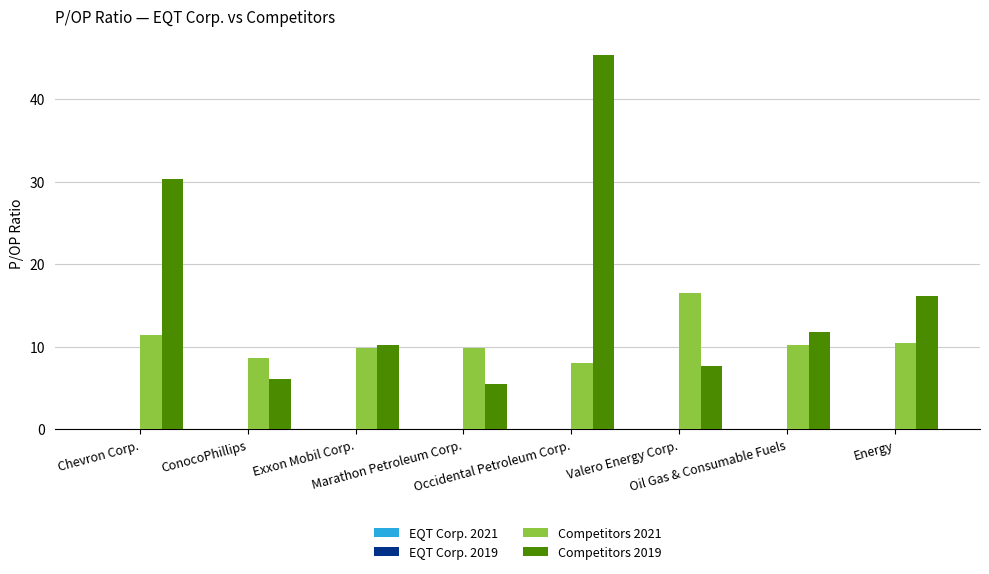

At Energy, list the series in order from largest to smallest.

Competitors 2019, Competitors 2021